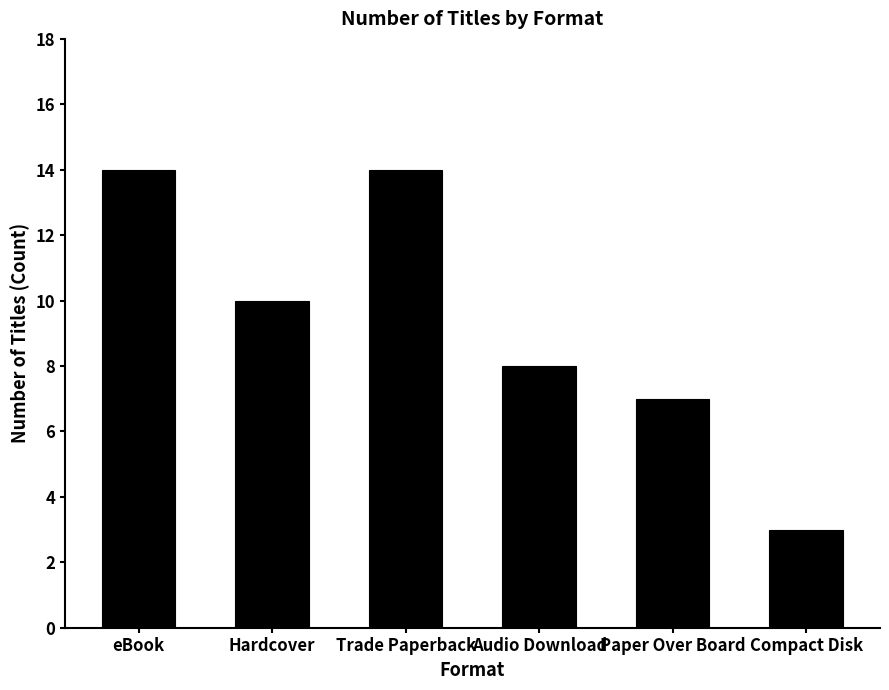

How many bars are there in total?

6